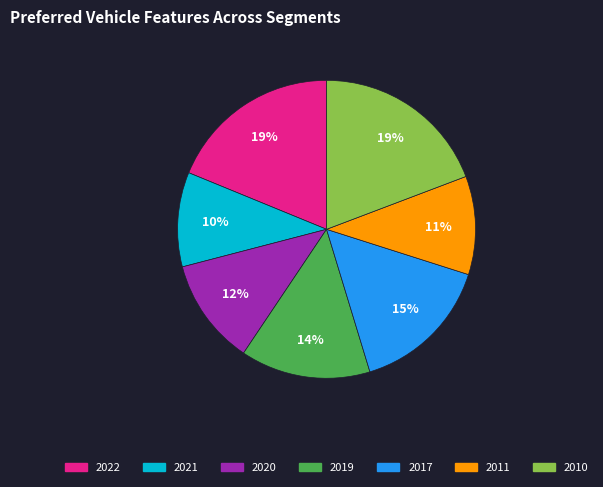

To the nearest percent, what portion does 2017 represent?

15%